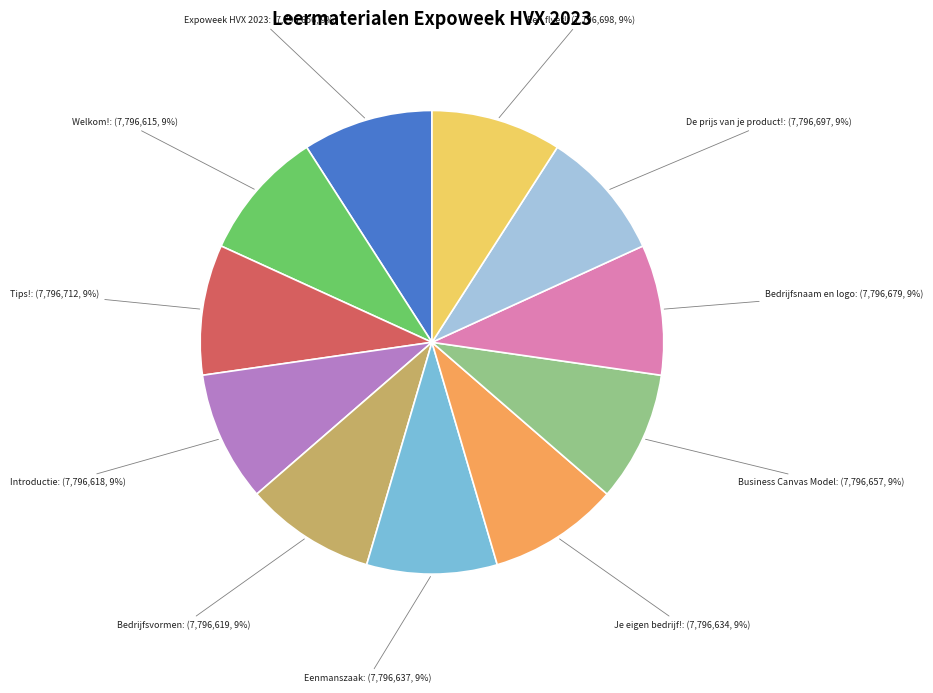

Does any single category account for the majority?

No